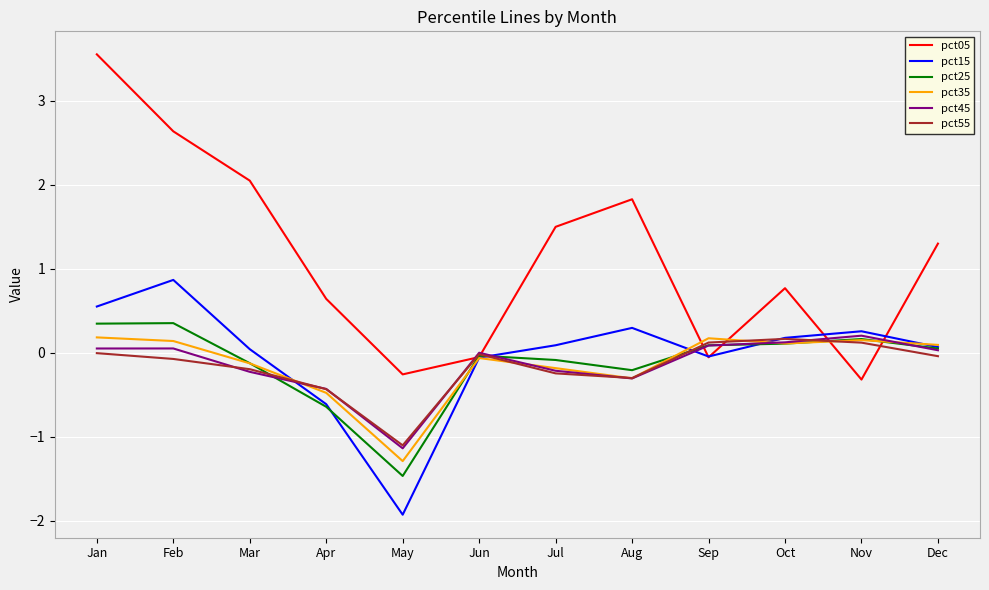

What value does the pct55 series have at Apr?

-0.4